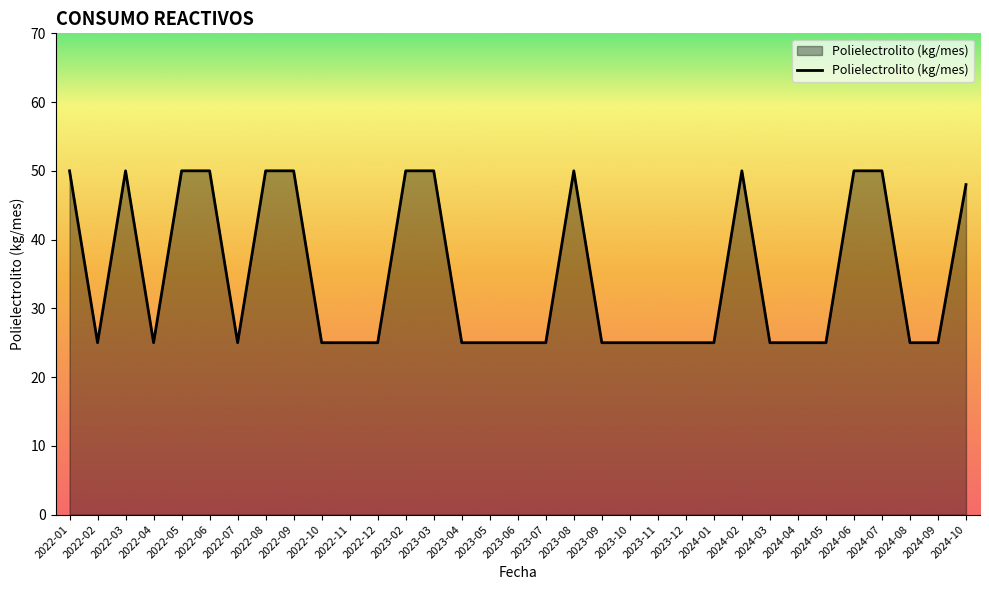

What is the minimum value shown in the chart?

25